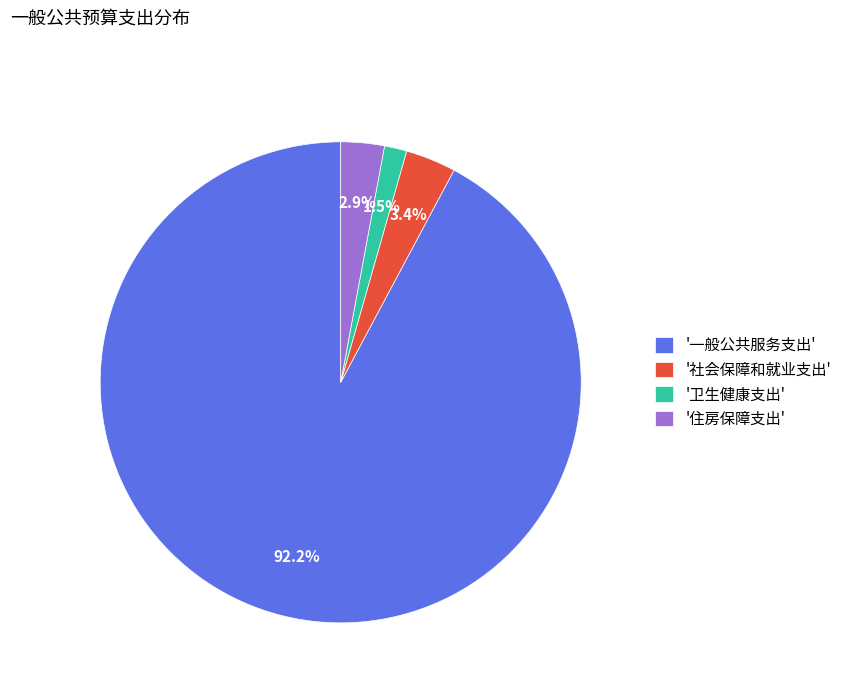

Does any single category account for the majority?

Yes